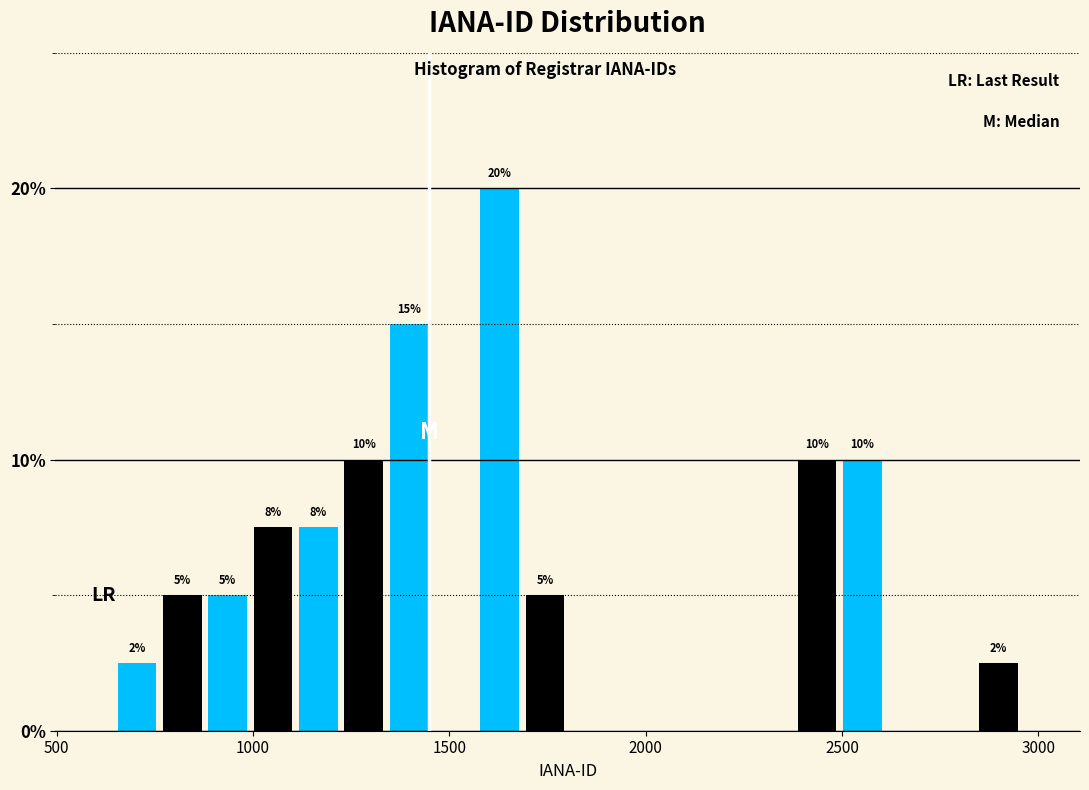

Read against the x-axis, roughly where is the centre of the tallest bar?

1650